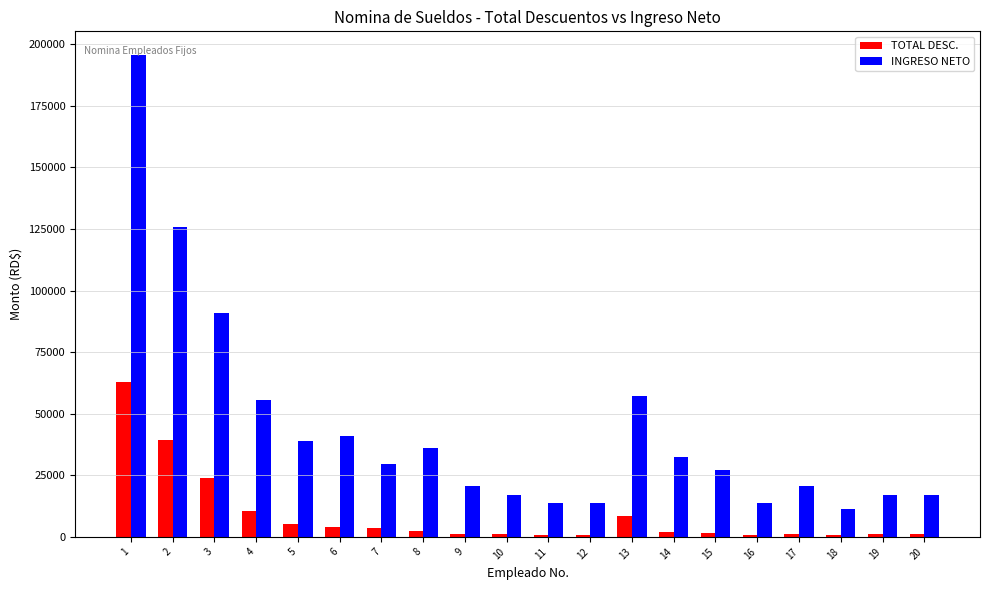

At which label is INGRESO NETO closest to 103399?

3